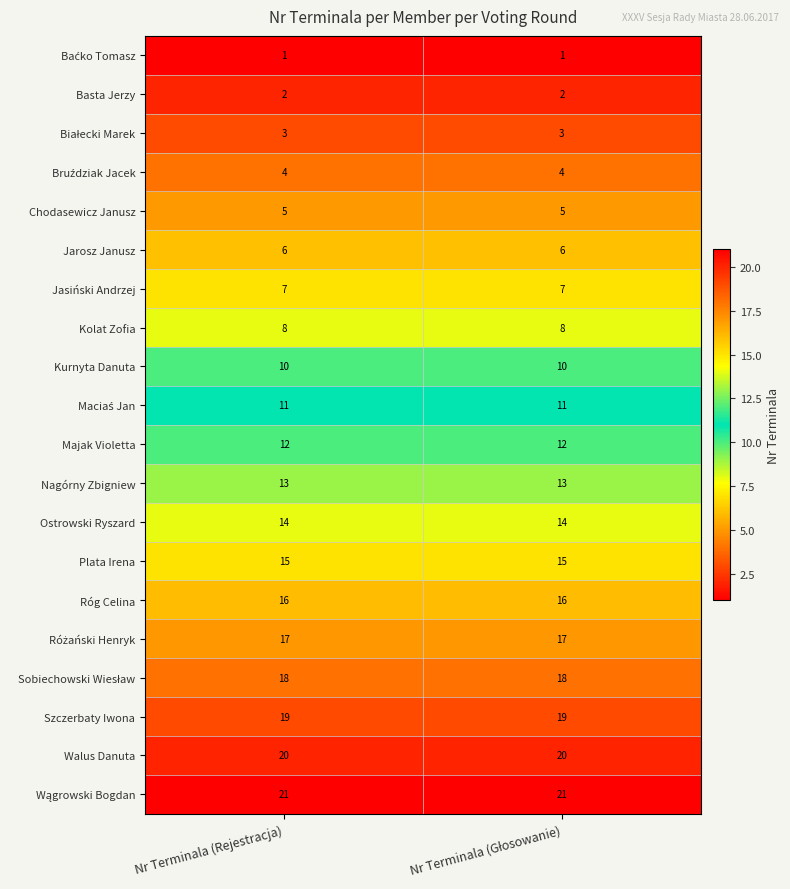

What value does the Róg Celina series have at Nr Terminala (Rejestracja)?

16